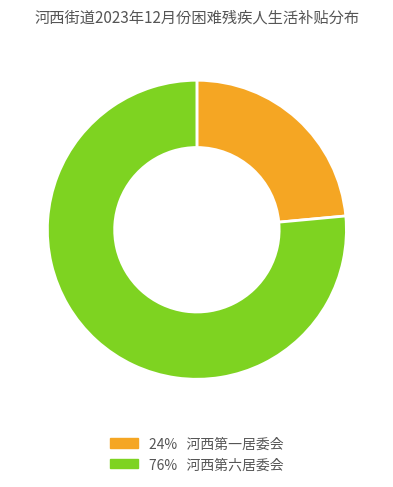

Is there a majority slice in this chart?

Yes